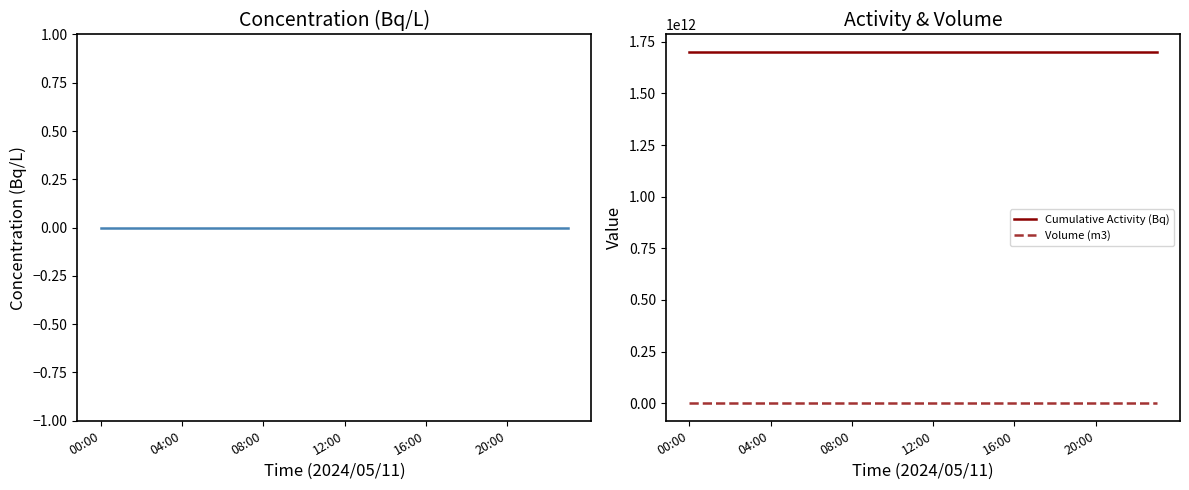

True or false: Volume (m3) and Cumulative Activity (Bq) intersect in this chart.

False